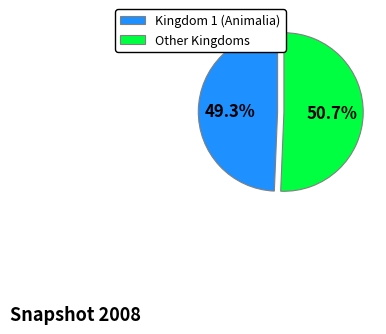

How many slices are in this pie chart?

2